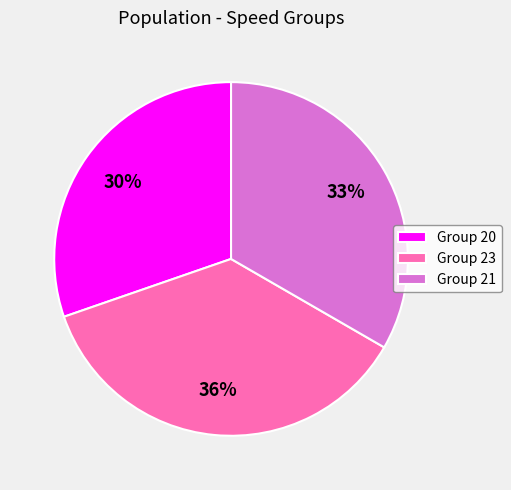

True or false: Group 23 accounts for 24% of the total.

False